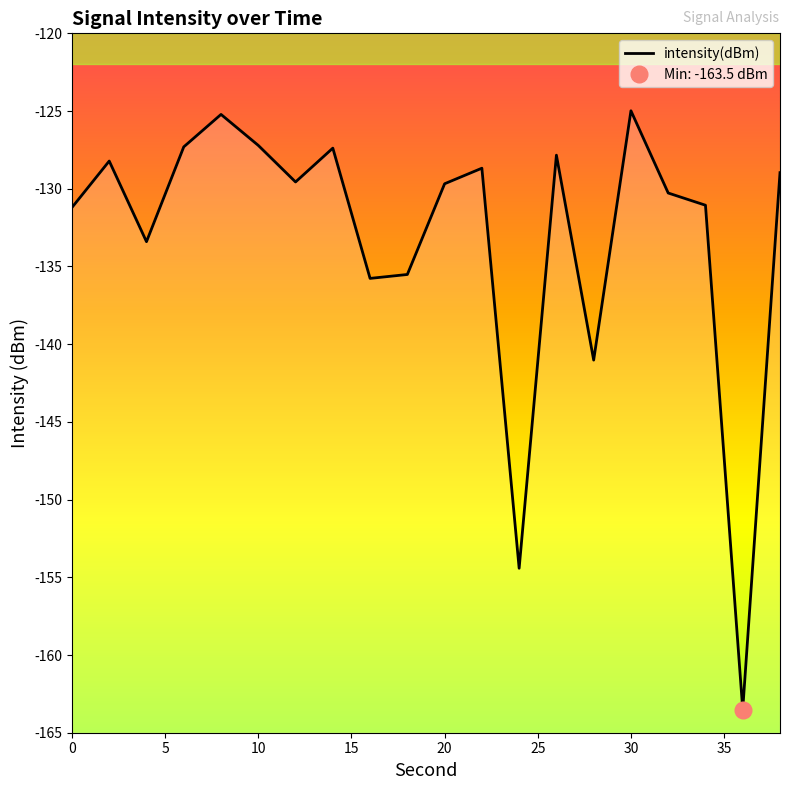

How many points are higher than both their immediate neighbors (excluding endpoints)?

6